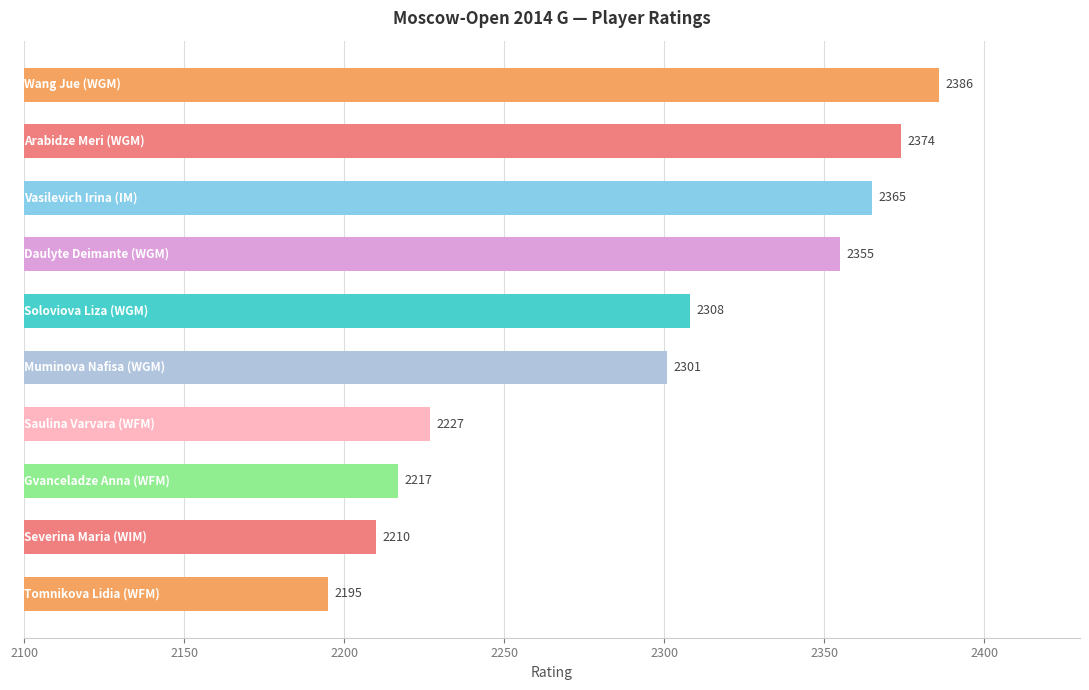

What is the value of the 5th bar from the top?

2308